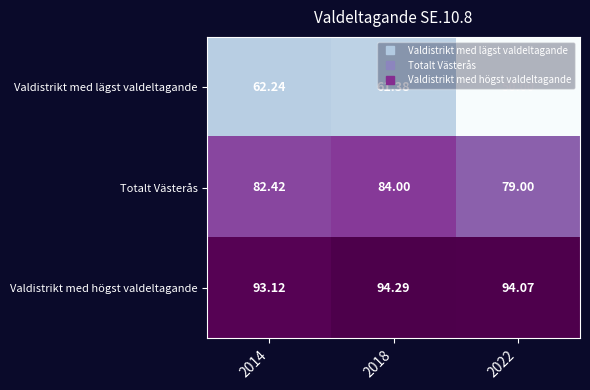

List the series in order of their peak value, lowest first.

Valdistrikt med lägst valdeltagande, Totalt Västerås, Valdistrikt med högst valdeltagande